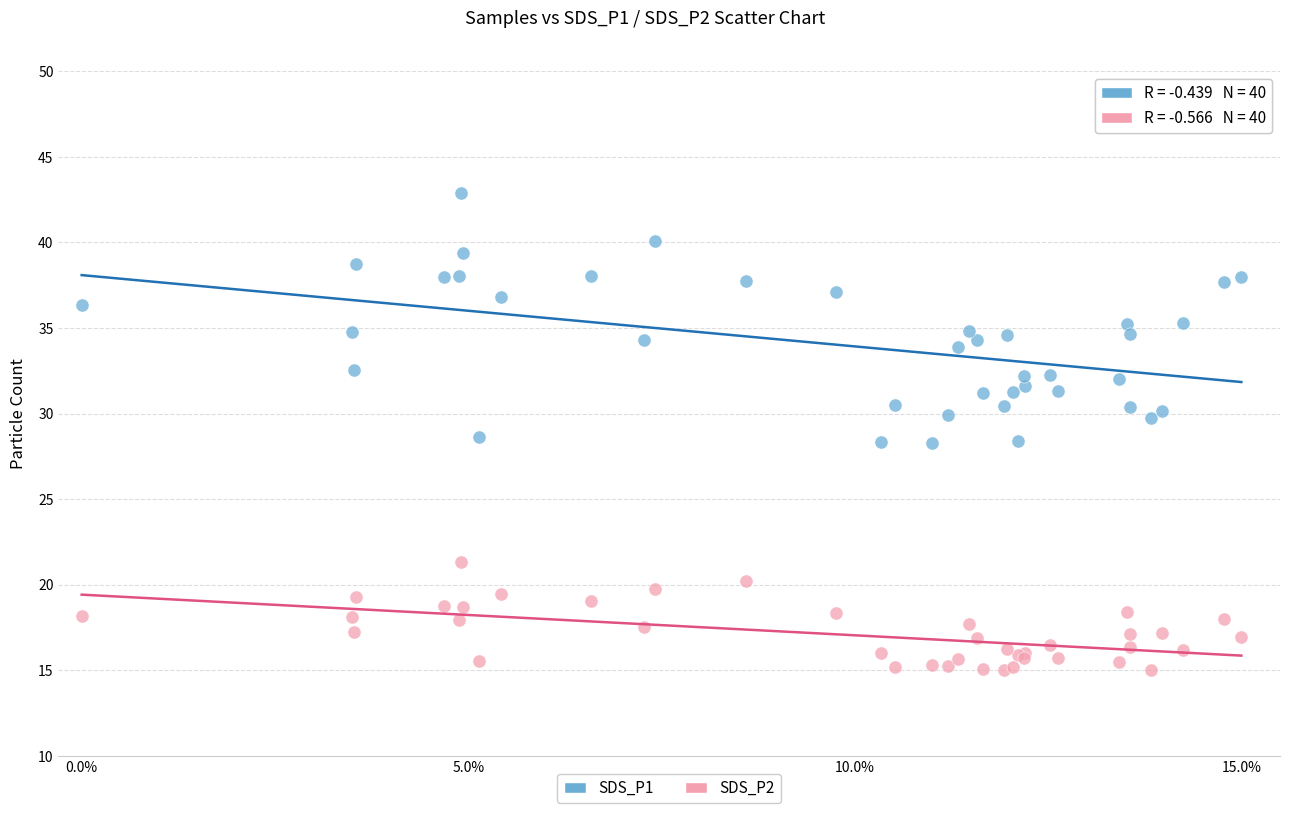

Which series contains the highest Y value?

SDS_P1